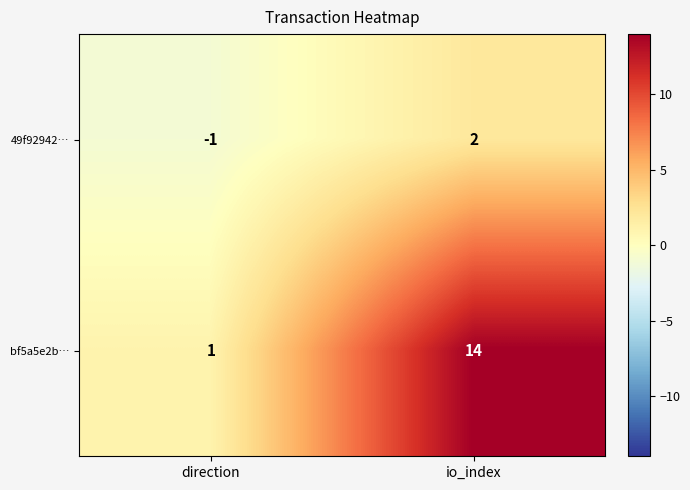

Reading right to left, transcribe all the data shown in this chart.

49f92942…: 2	-1
bf5a5e2b…: 14	1